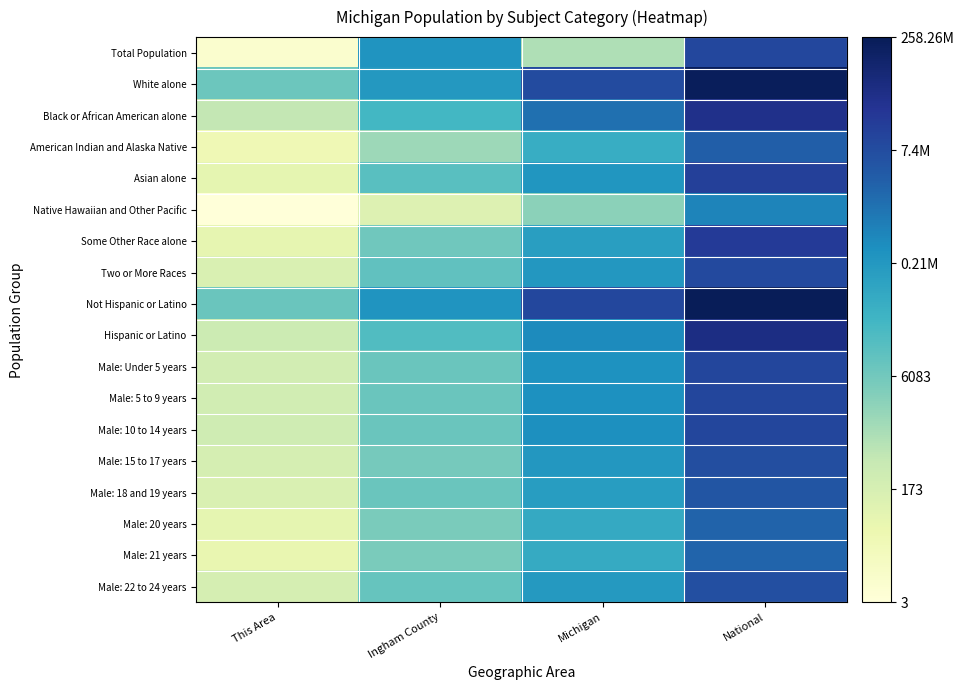

Reading right to left, what are all the values shown in this chart?

Total Population: National=16.1	Michigan=6.8	Ingham County=12.4	This Area=2.2
White alone: National=19.2	Michigan=15.9	Ingham County=12.3	This Area=8.9
Black or African American alone: National=17.5	Michigan=14.2	Ingham County=10.4	This Area=6.2
American Indian and Alaska Native: National=14.9	Michigan=11.0	Ingham County=7.3	This Area=3.6
Asian alone: National=16.5	Michigan=12.4	Ingham County=9.6	This Area=4.3
Native Hawaiian and Other Pacific: National=13.2	Michigan=7.9	Ingham County=4.7	This Area=1.6
Some Other Race alone: National=16.8	Michigan=11.9	Ingham County=8.8	This Area=4.2
Two or More Races: National=16.0	Michigan=12.3	Ingham County=9.3	This Area=5.0
Not Hispanic or Latino: National=19.4	Michigan=16.1	Ingham County=12.5	This Area=9.0
Hispanic or Latino: National=17.7	Michigan=13.0	Ingham County=9.9	This Area=5.7
Male: Under 5 years: National=16.1	Michigan=12.6	Ingham County=9.0	This Area=5.4
Male: 5 to 9 years: National=16.2	Michigan=12.7	Ingham County=9.0	This Area=5.5
Male: 10 to 14 years: National=16.2	Michigan=12.8	Ingham County=9.0	This Area=5.6
Male: 15 to 17 years: National=15.7	Michigan=12.3	Ingham County=8.6	This Area=5.2
Male: 18 and 19 years: National=15.4	Michigan=12.0	Ingham County=9.0	This Area=4.9
Male: 20 years: National=14.7	Michigan=11.2	Ingham County=8.4	This Area=4.3
Male: 21 years: National=14.6	Michigan=11.2	Ingham County=8.4	This Area=4.1
Male: 22 to 24 years: National=15.7	Michigan=12.2	Ingham County=9.2	This Area=5.3